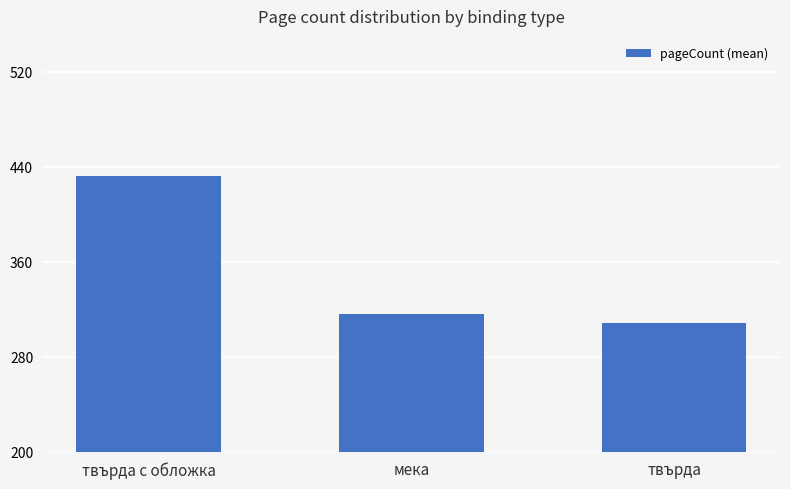

What is the approximate value at твърда, to the nearest 10?

310